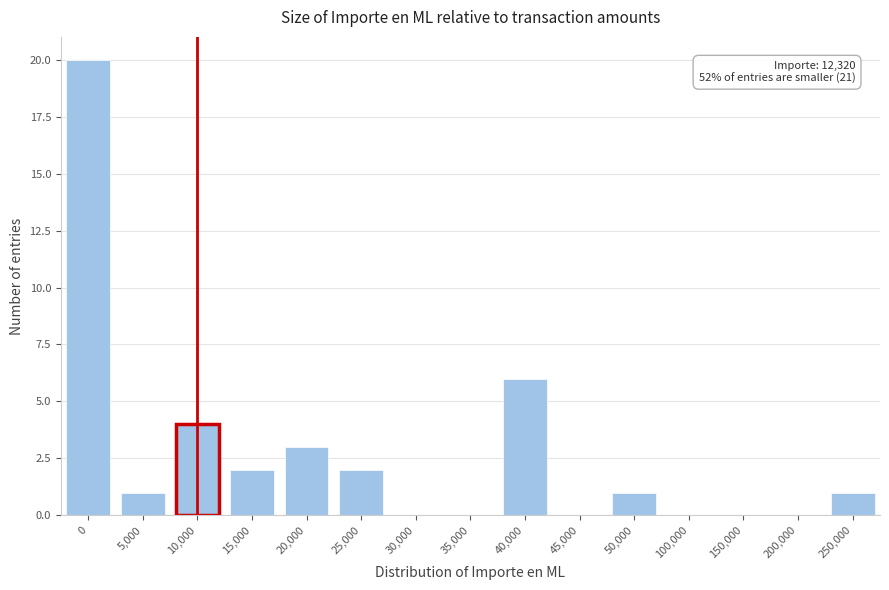

Reading right to left, what are all the values shown in this chart?

250,000=1	200,000=0	150,000=0	100,000=0	50,000=1	45,000=0	40,000=6	35,000=0	30,000=0	25,000=2	20,000=3	15,000=2	10,000=4	5,000=1	0=20